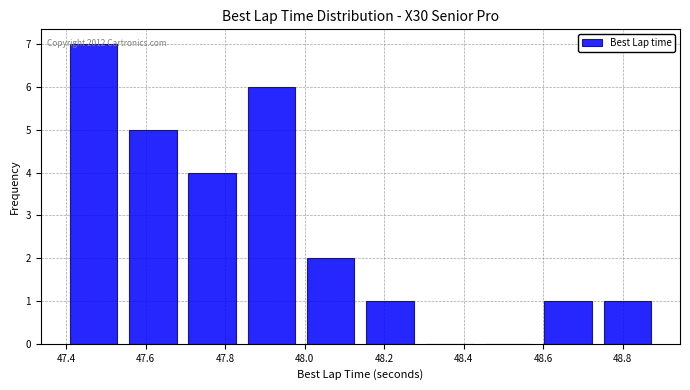

Which range on the x-axis has the tallest bar?

47.40 to 47.54